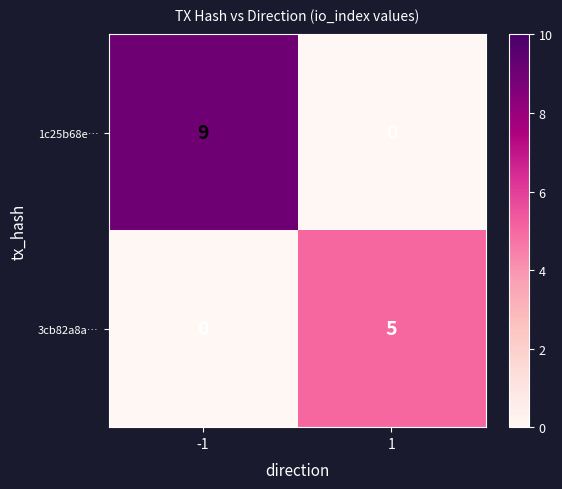

At which category is the sum across all series the highest?

-1